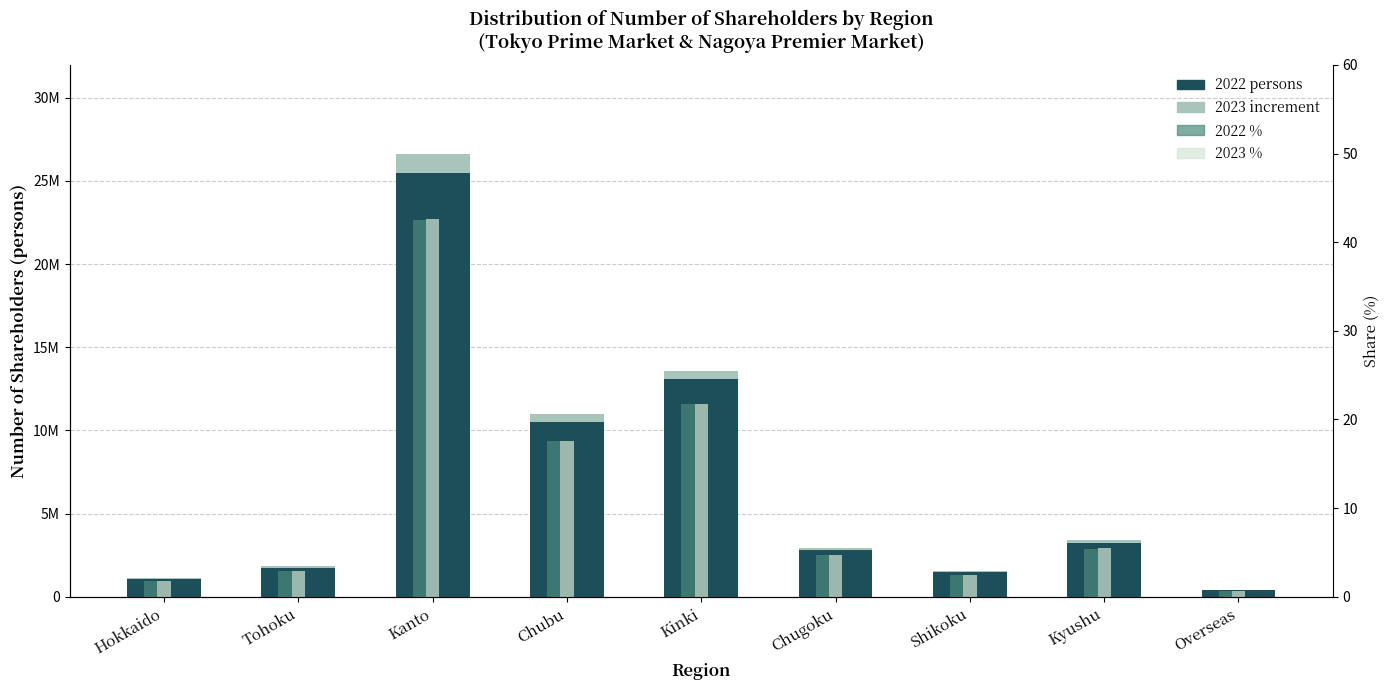

What is the total value across all series at Overseas?

421512.4